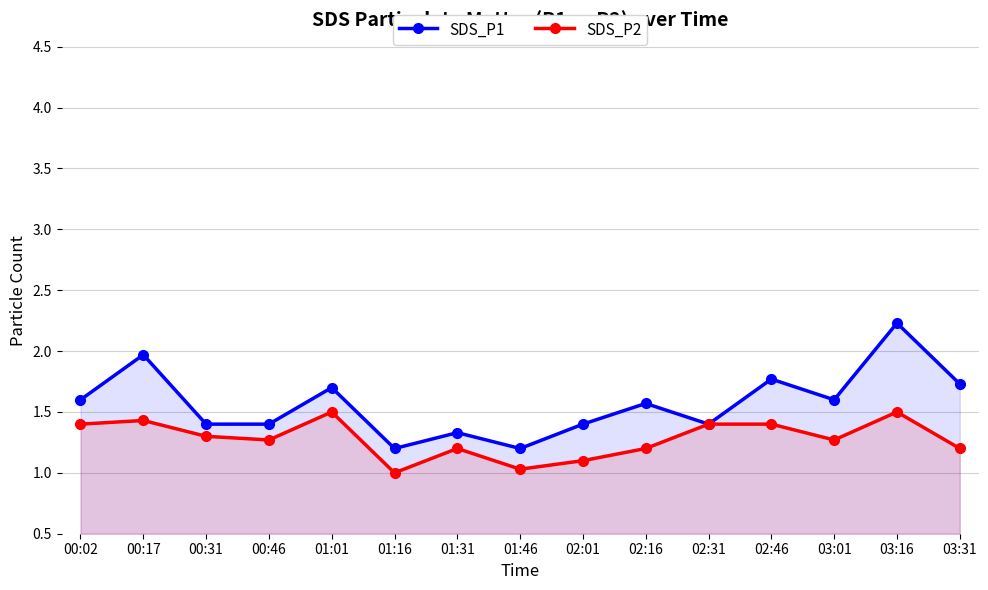

At which category is the sum across all series the highest?

03:16